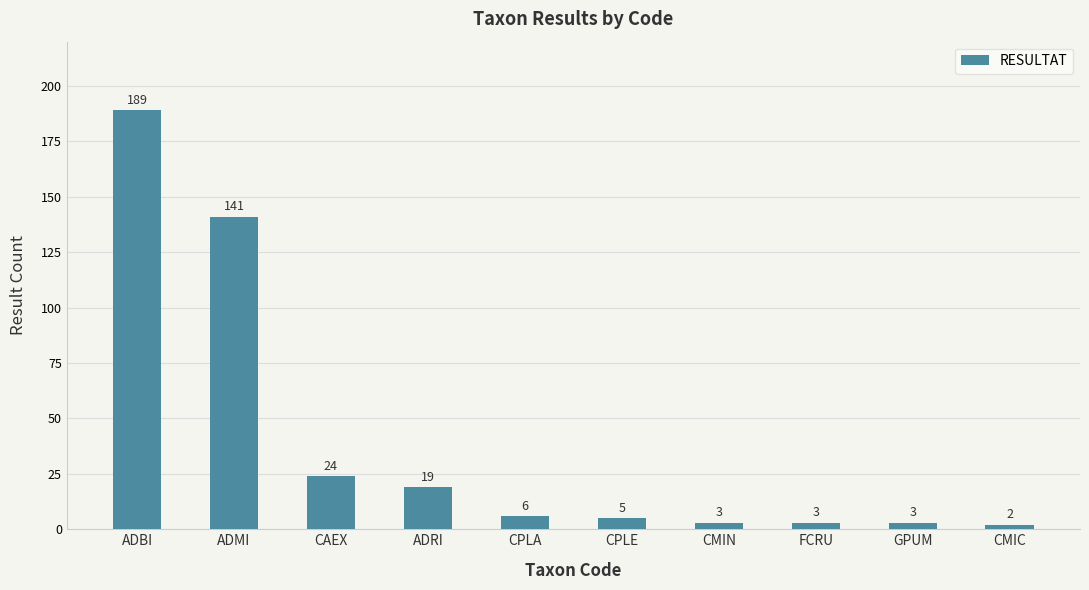

The chart shows a value of 189 at ADBI. True or false?

True